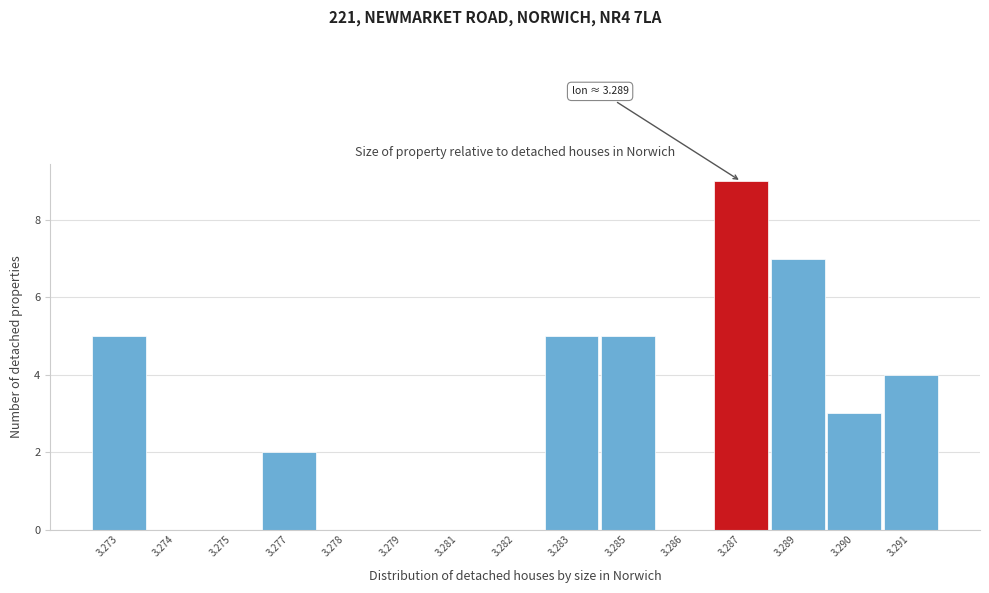

Reading right to left, extract all data points from this chart.

3.291=4	3.290=3	3.289=7	3.287=9	3.286=0	3.285=5	3.283=5	3.282=0	3.281=0	3.279=0	3.278=0	3.277=2	3.275=0	3.274=0	3.273=5